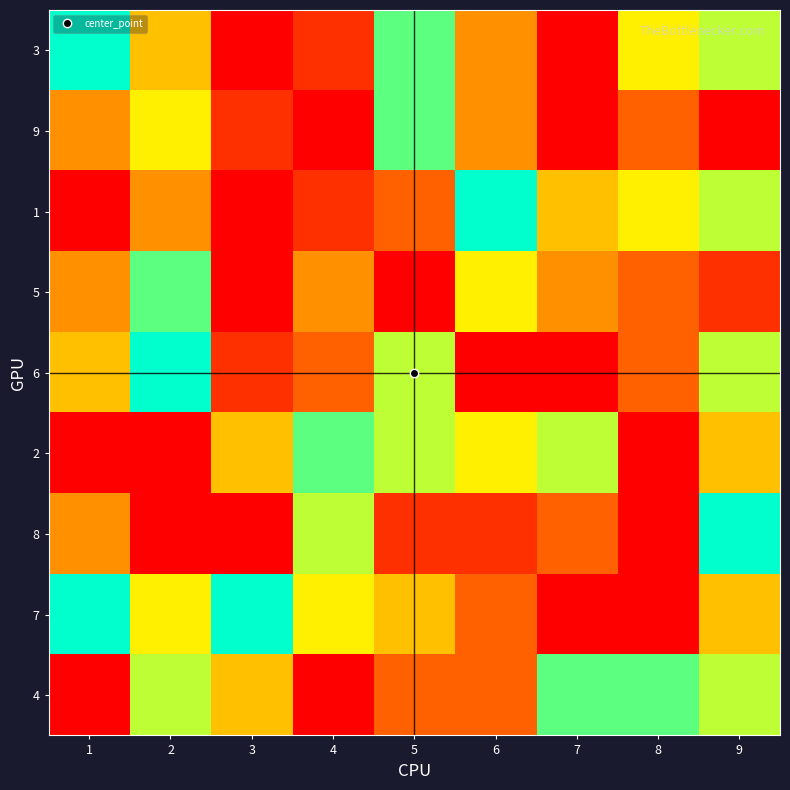

Reading right to left, extract all data points from this chart.

3: 9=7	8=6	7=1	6=4	5=8	4=2	3=0	2=5	1=9
9: 9=0	8=3	7=1	6=4	5=8	4=0	3=2	2=6	1=4
1: 9=7	8=6	7=5	6=9	5=3	4=2	3=0	2=4	1=0
5: 9=2	8=3	7=4	6=6	5=0	4=4	3=0	2=8	1=4
6: 9=7	8=3	7=0	6=0	5=7	4=3	3=2	2=9	1=5
2: 9=5	8=1	7=7	6=6	5=7	4=8	3=5	2=0	1=0
8: 9=9	8=0	7=3	6=2	5=2	4=7	3=0	2=1	1=4
7: 9=5	8=0	7=0	6=3	5=5	4=6	3=9	2=6	1=9
4: 9=7	8=8	7=8	6=3	5=3	4=0	3=5	2=7	1=0